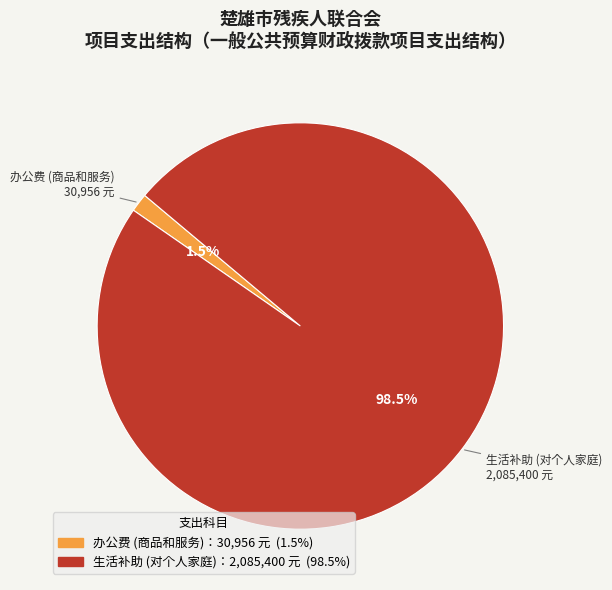

Is there a majority slice in this chart?

Yes